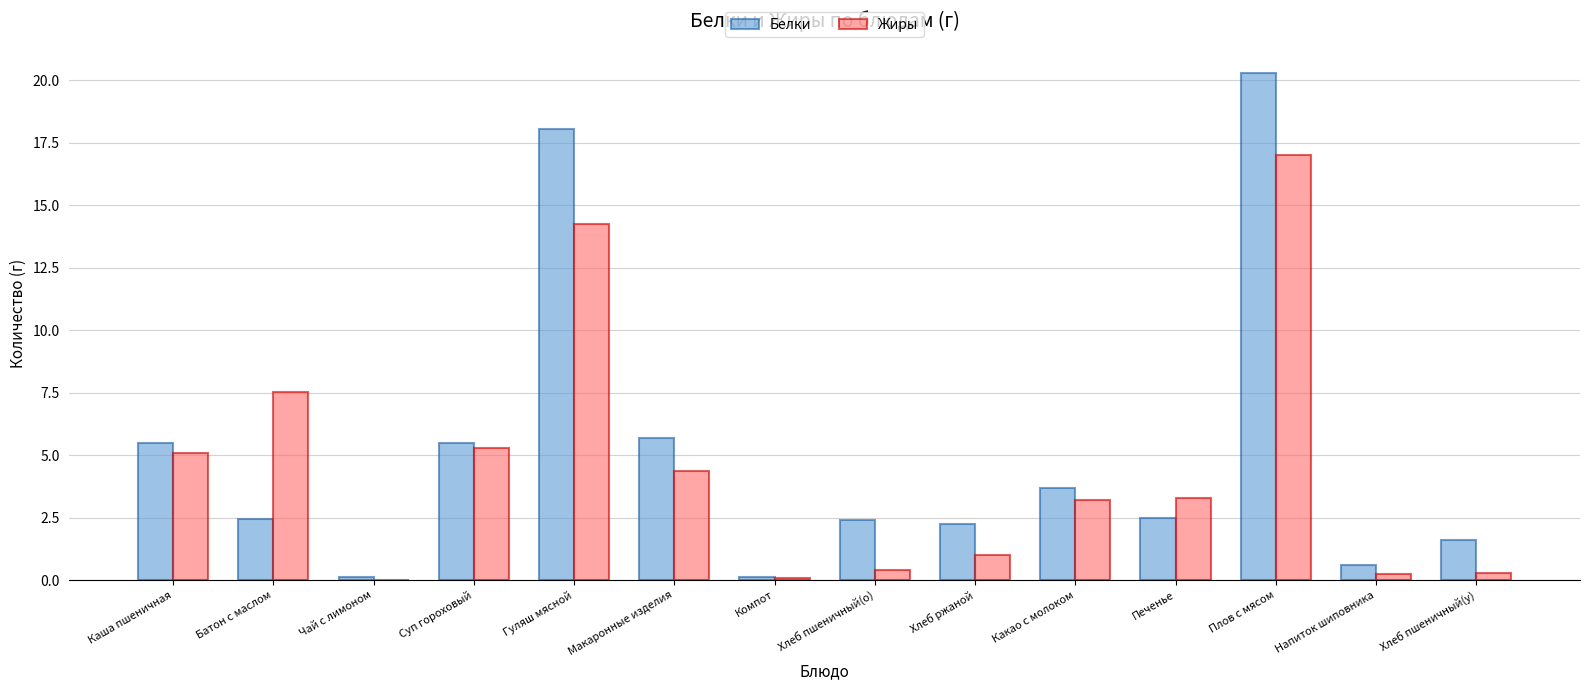

How many data points in Белки are above 2?

10